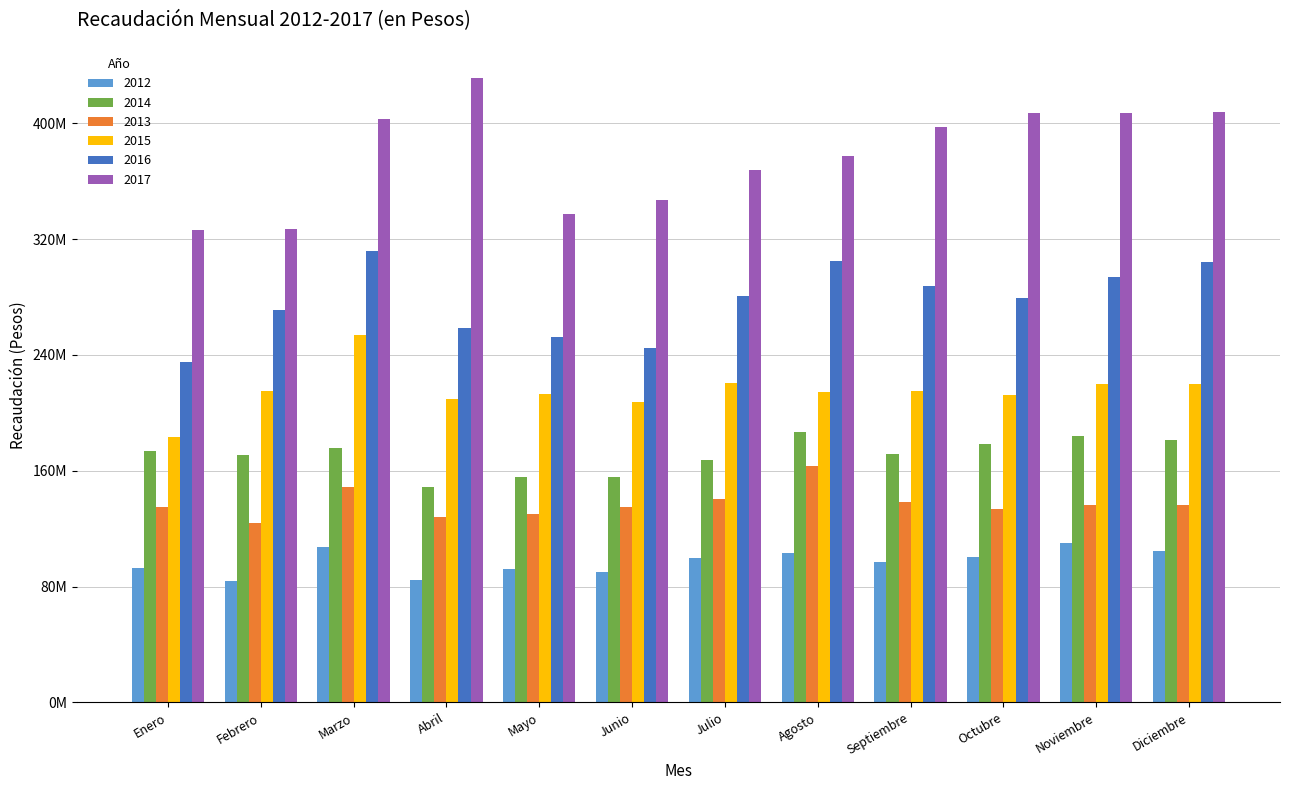

Are the bars grouped side by side (vs. stacked)?

Yes